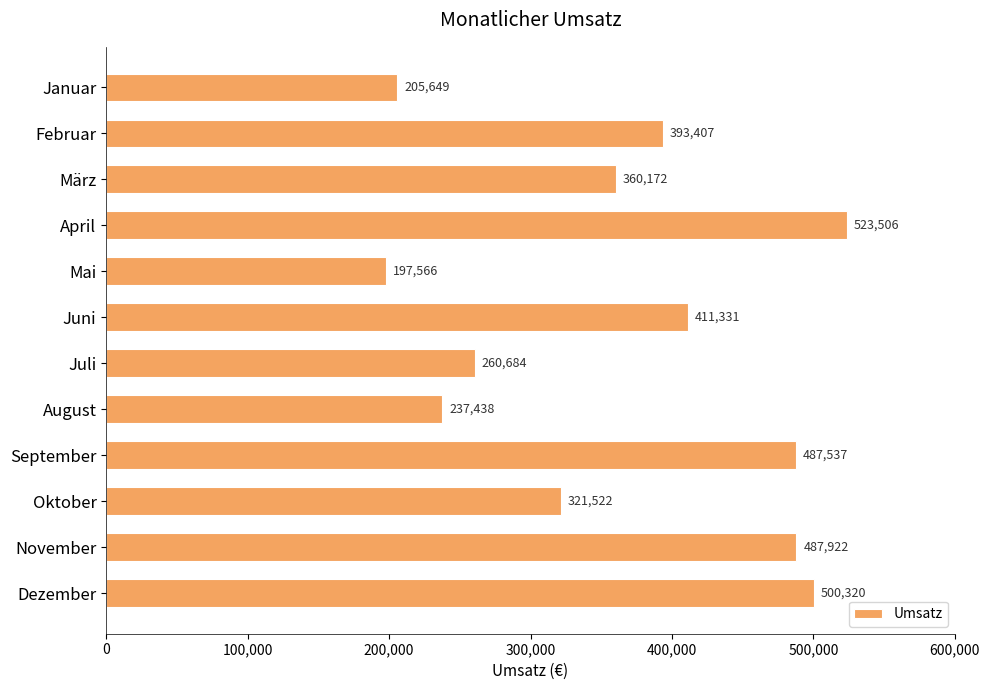

Reading top to bottom, transcribe all the data shown in this chart.

205649	393407	360172	523506	197566	411331	260684	237438	487537	321522	487922	500320